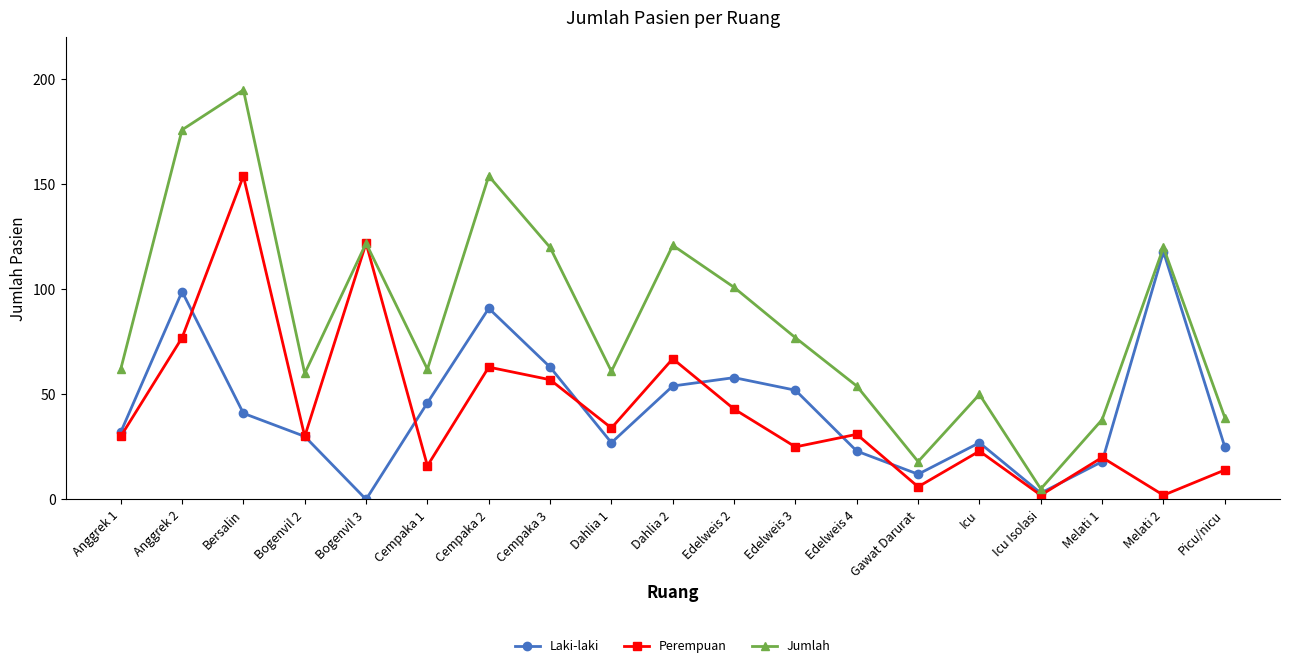

True or false: Laki-laki and Jumlah intersect in this chart.

False